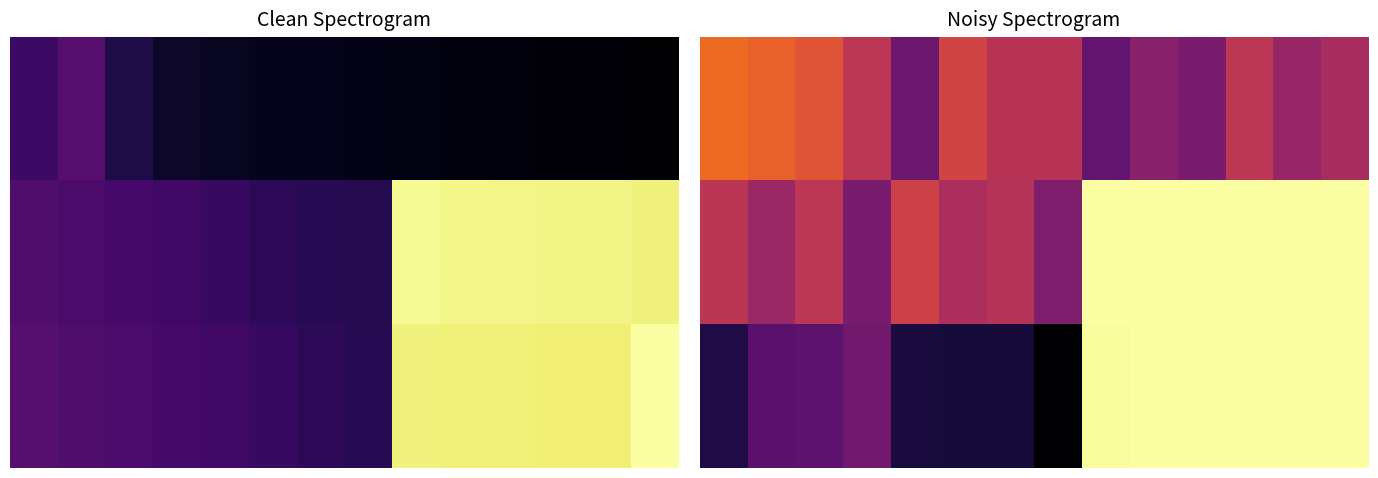

At which category is the sum across all series the highest?

11